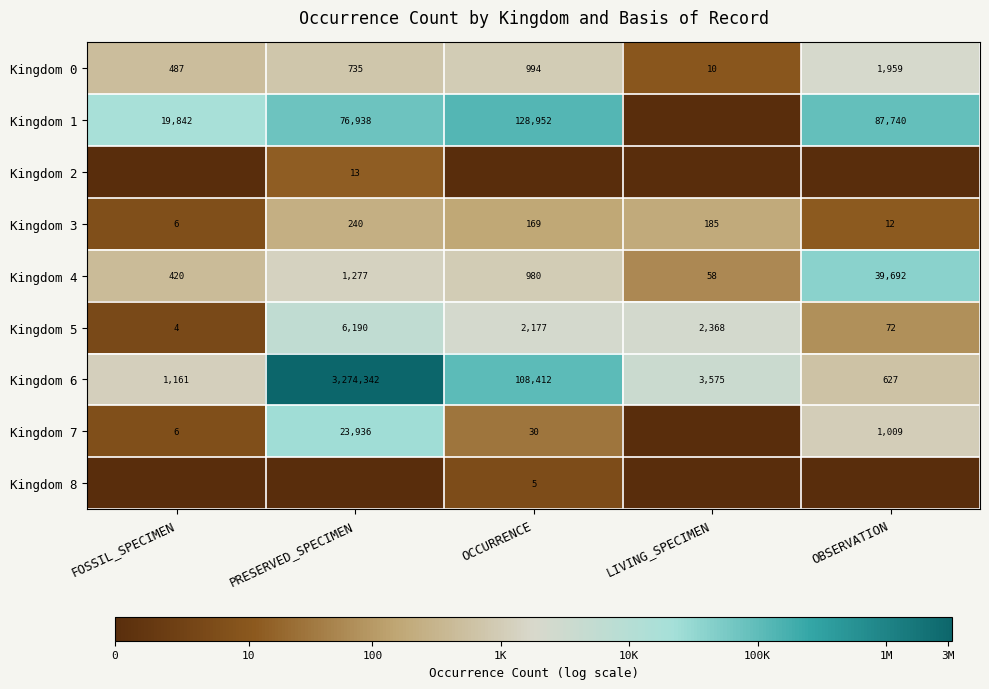

What is the minimum value for Kingdom 5?

4